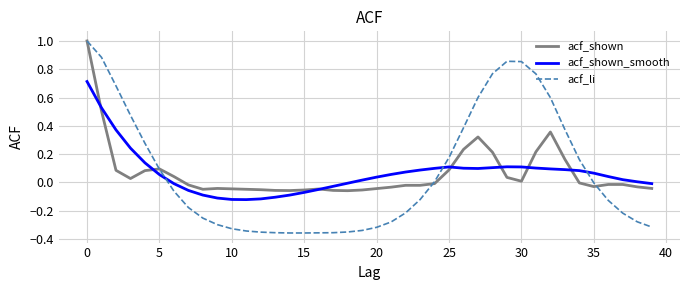

Which series has the largest range (max minus min)?

acf_li